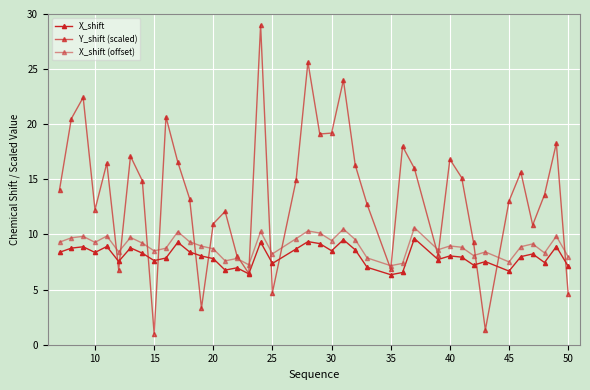

How many distinct data groups are displayed?

3